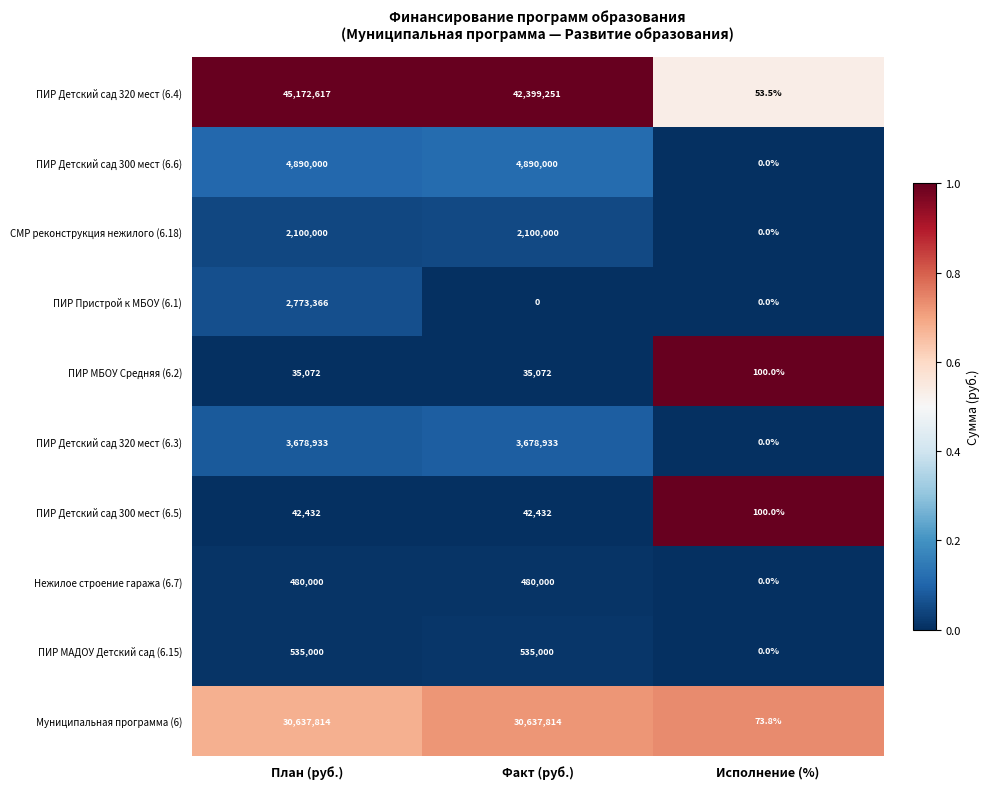

What is the difference between the second highest and minimum values in the Нежилое строение гаража (6.7) series?

480000.0